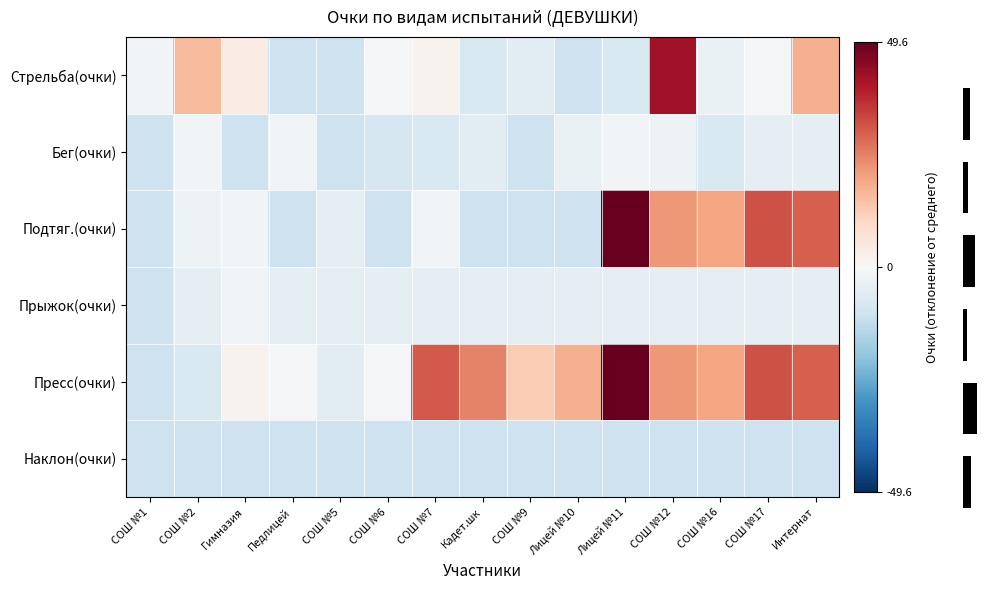

What is the difference between the maximum and second lowest values in the Прыжок(очки) series?

3.0